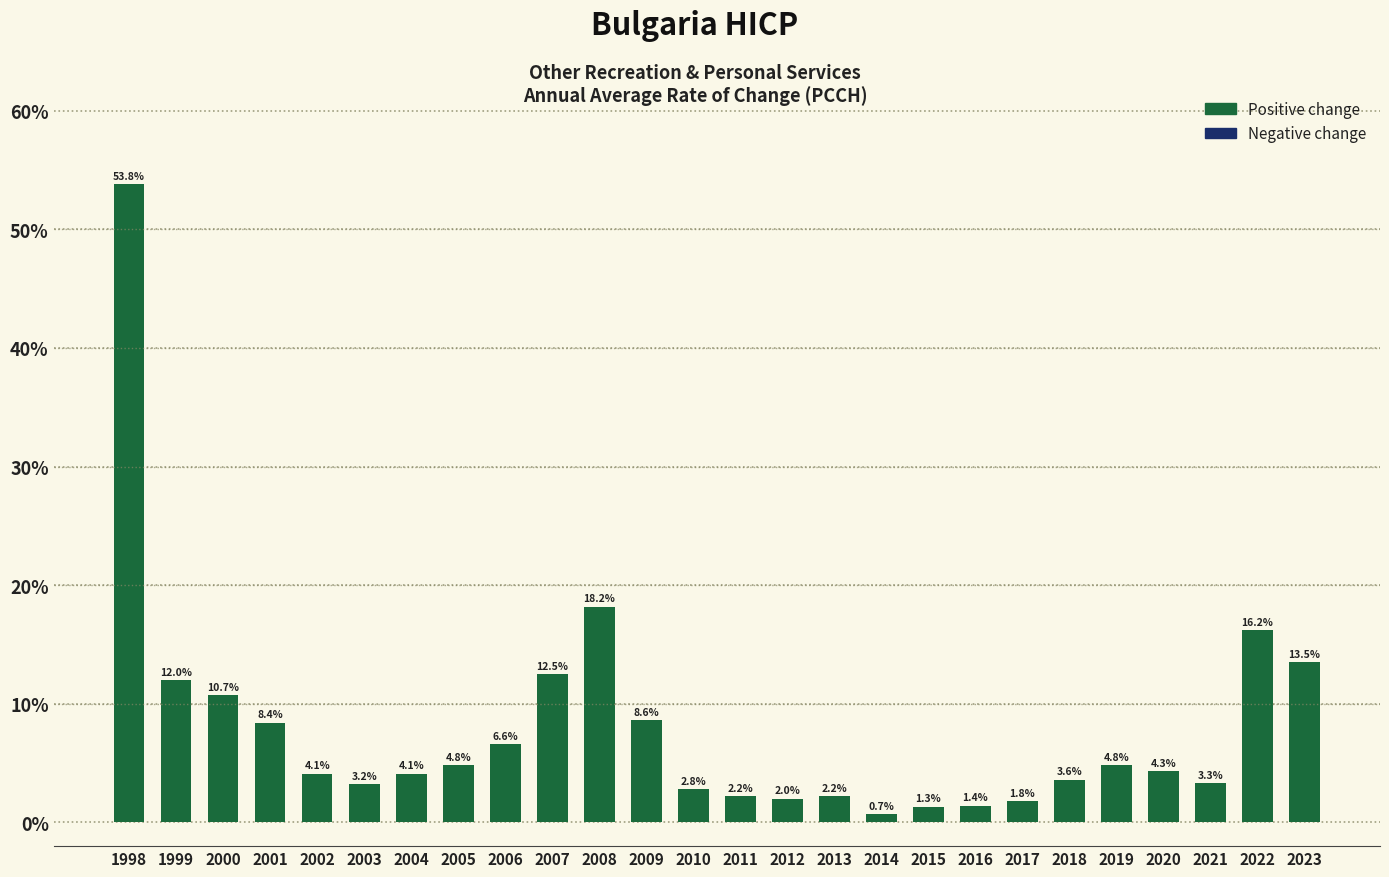

How many bars are there in total?

26